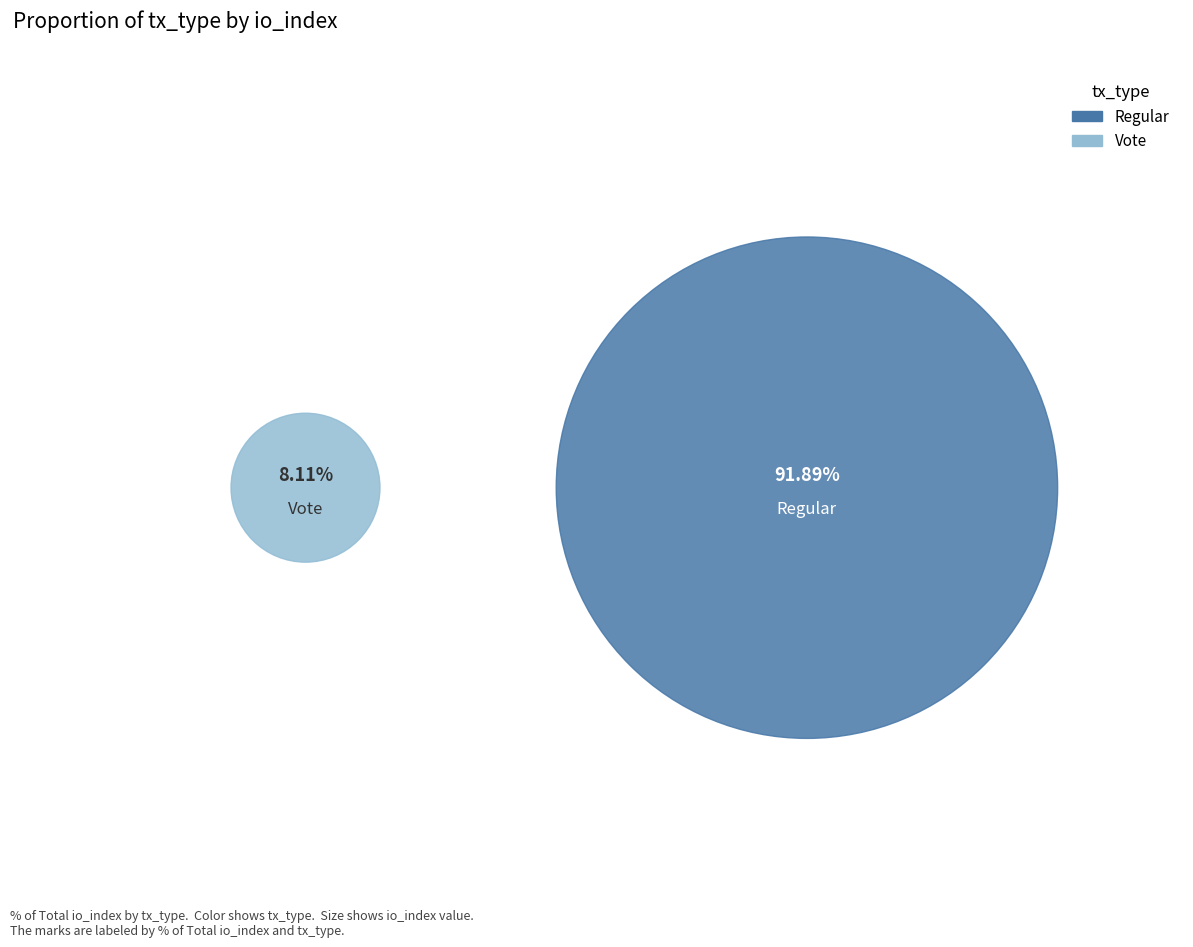

How many slices are in this pie chart?

2